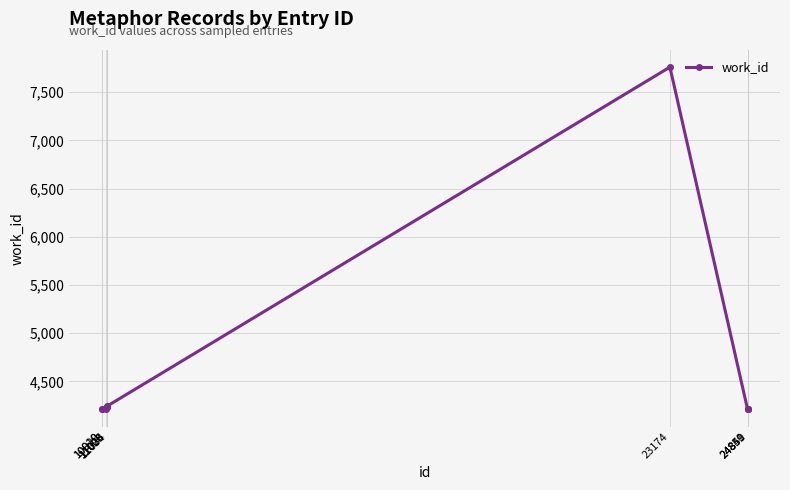

Is this an area chart (filled region under the line)?

No